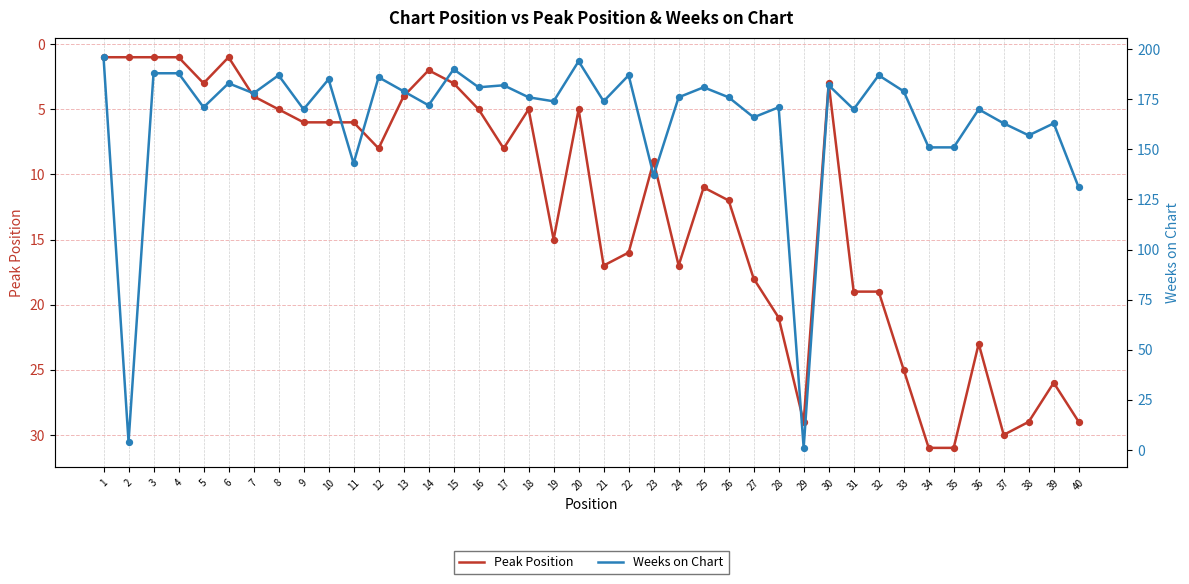

Which series reaches the minimum Y coordinate?

Peak Position